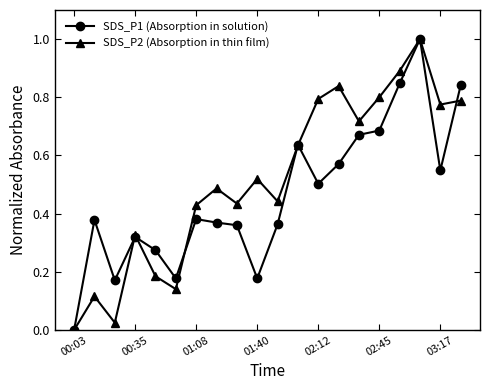

Is this an area chart (filled region under the line)?

No